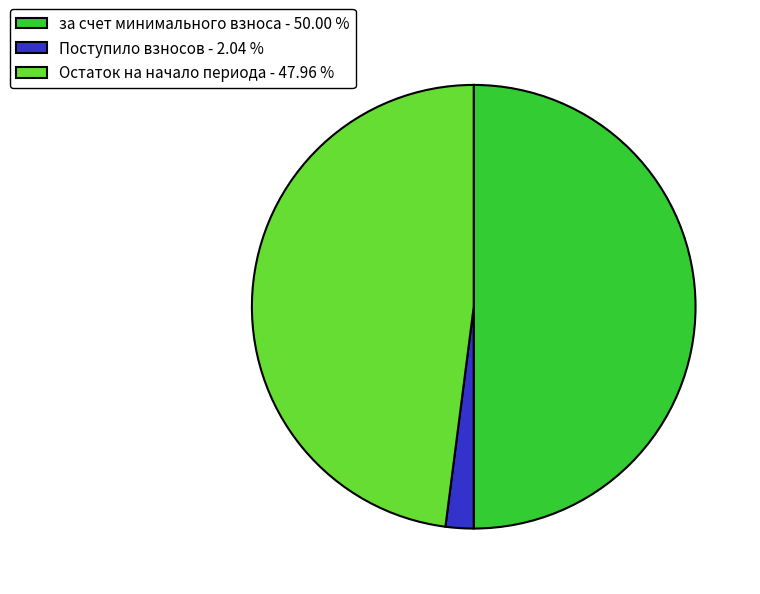

Which slice is the largest?

за счет минимального взноса - 50.00 %